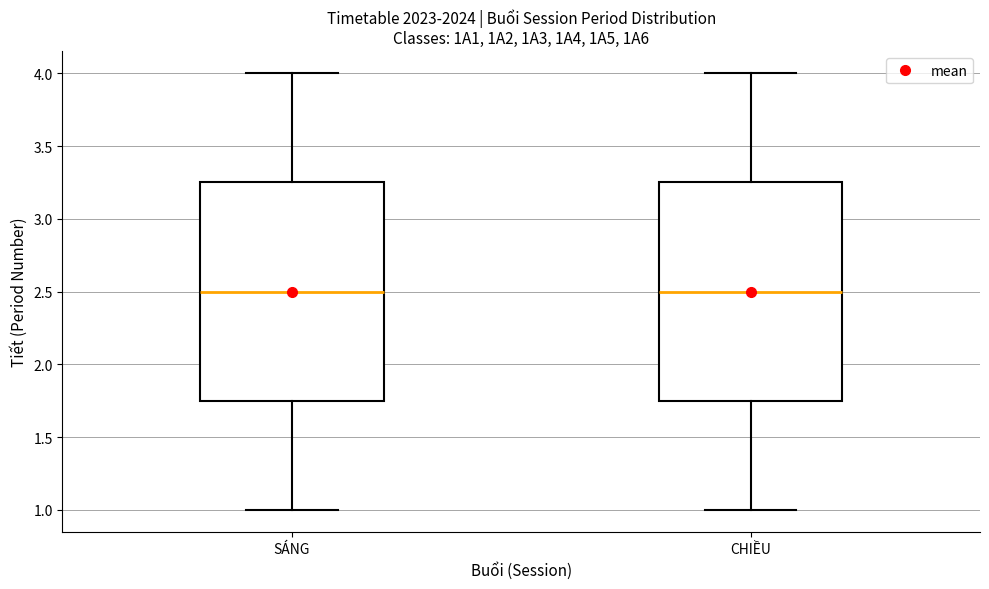

Reading left to right, read every box against the y-axis: the position of its median line, the range the box covers, and the ends of its whiskers. The values are not printed on the chart, so give them approximately, as read against the axis.

SÁNG: median 2.50, box 1.75 to 3.25, whiskers 1.00 to 4.00
CHIỀU: median 2.50, box 1.75 to 3.25, whiskers 1.00 to 4.00